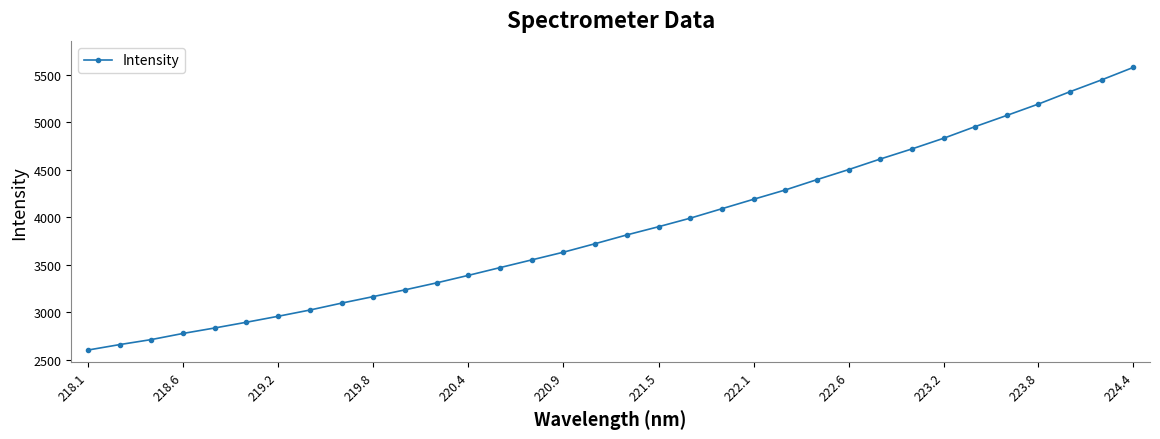

What is the difference between the maximum and minimum values?

2980.9